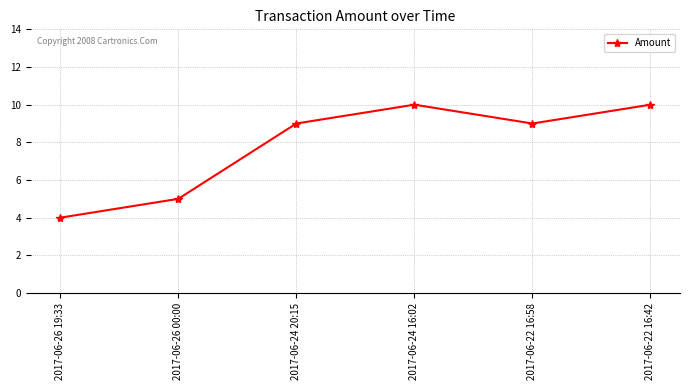

What is the difference between the second highest and second lowest values?

5